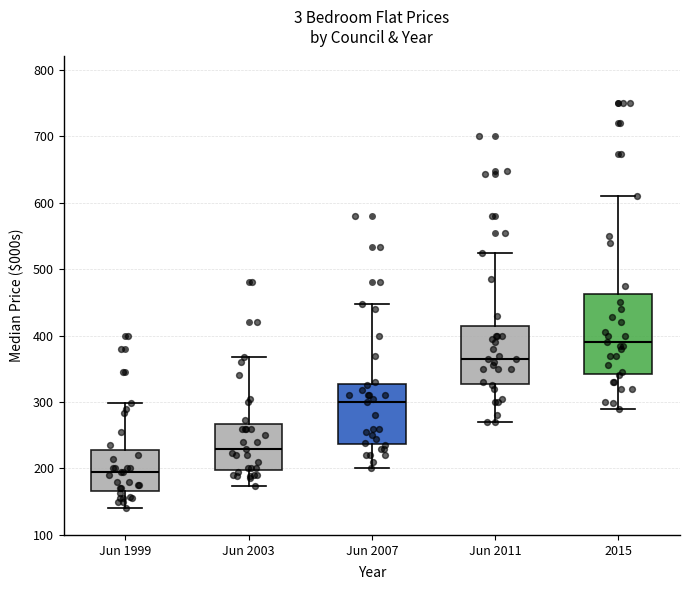

Reading left to right, read every box against the y-axis: the position of its median line, the range the box covers, and the ends of its whiskers. The values are not printed on the chart, so give them approximately, as read against the axis.

Jun 1999: median 200, box 170 to 230, whiskers 140 to 300
Jun 2003: median 230, box 200 to 270, whiskers 170 to 370
Jun 2007: median 300, box 240 to 330, whiskers 200 to 450
Jun 2011: median 370, box 330 to 420, whiskers 270 to 530
2015: median 390, box 340 to 460, whiskers 290 to 610